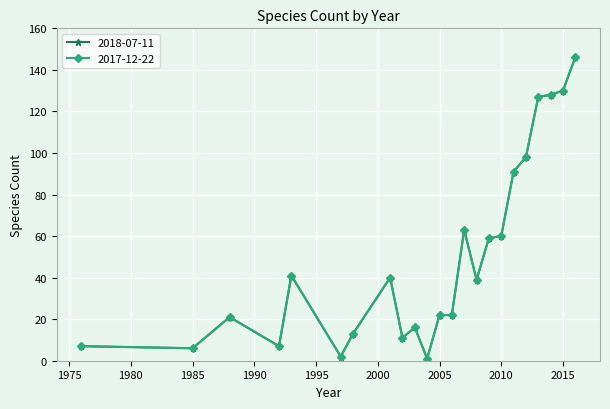

Does the chart have visible grid lines?

Yes